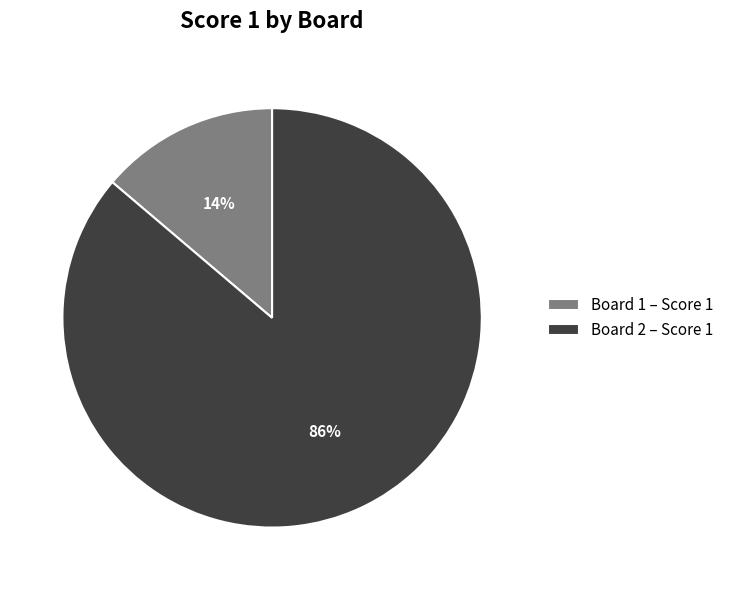

To the nearest percent, what portion does Board 1 represent?

14%